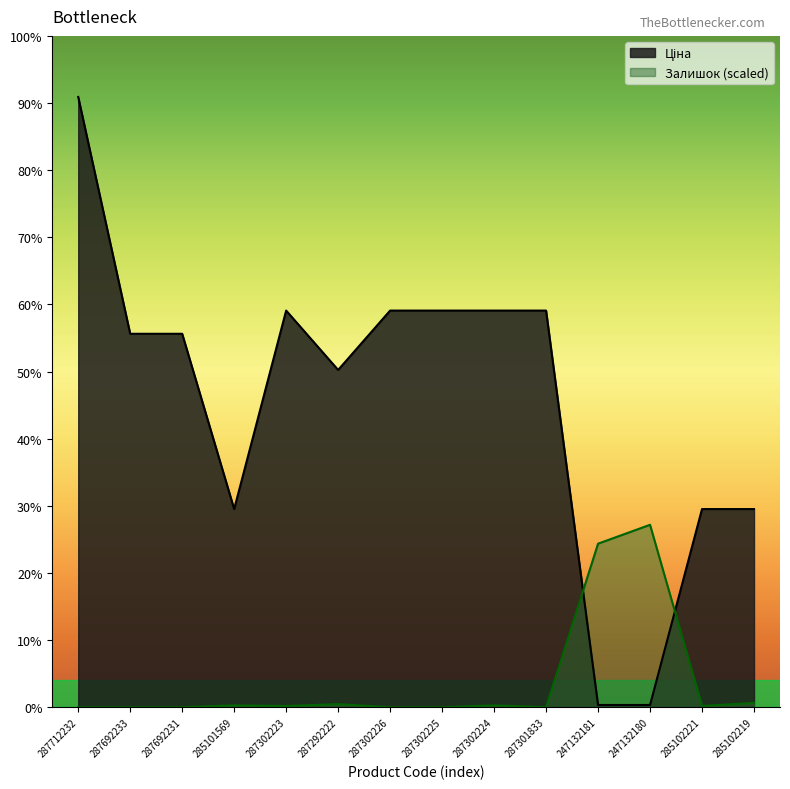

What is the difference between the Залишок values at 287301833 and 247132181?

8178.6